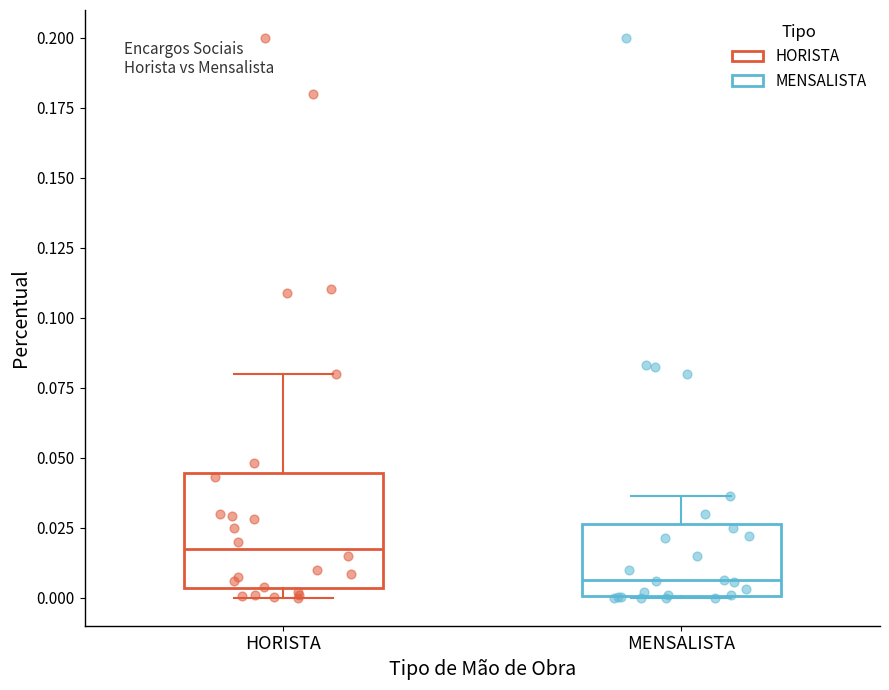

Reading left to right, transcribe this box plot: for each box, give where its median line is, the range the box spans, and where its two whiskers end, as read against the y-axis. The values are not printed on the chart, so give them approximately, as read against the axis.

HORISTA: median 0.015, box 0.005 to 0.045, whiskers 0.000 to 0.080
MENSALISTA: median 0.005, box 0.000 to 0.025, whiskers 0.000 to 0.035